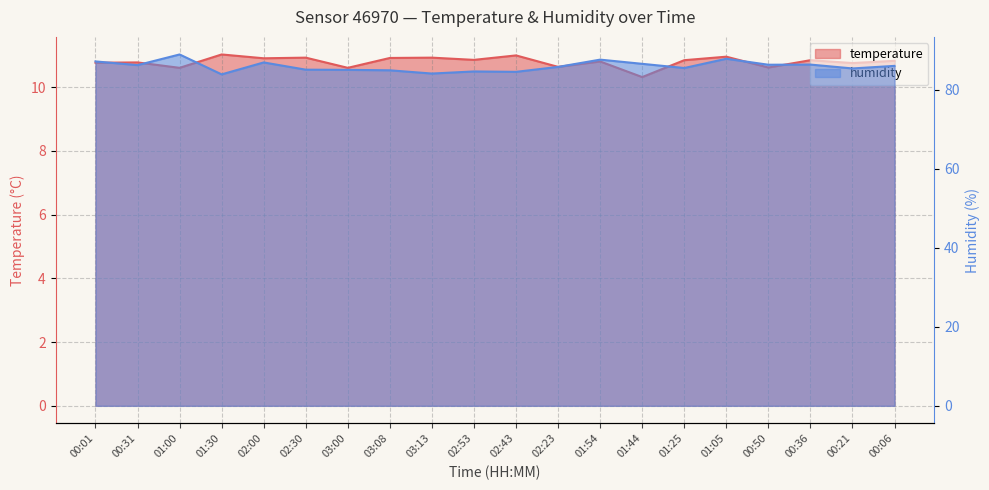

Does the chart have visible grid lines?

Yes